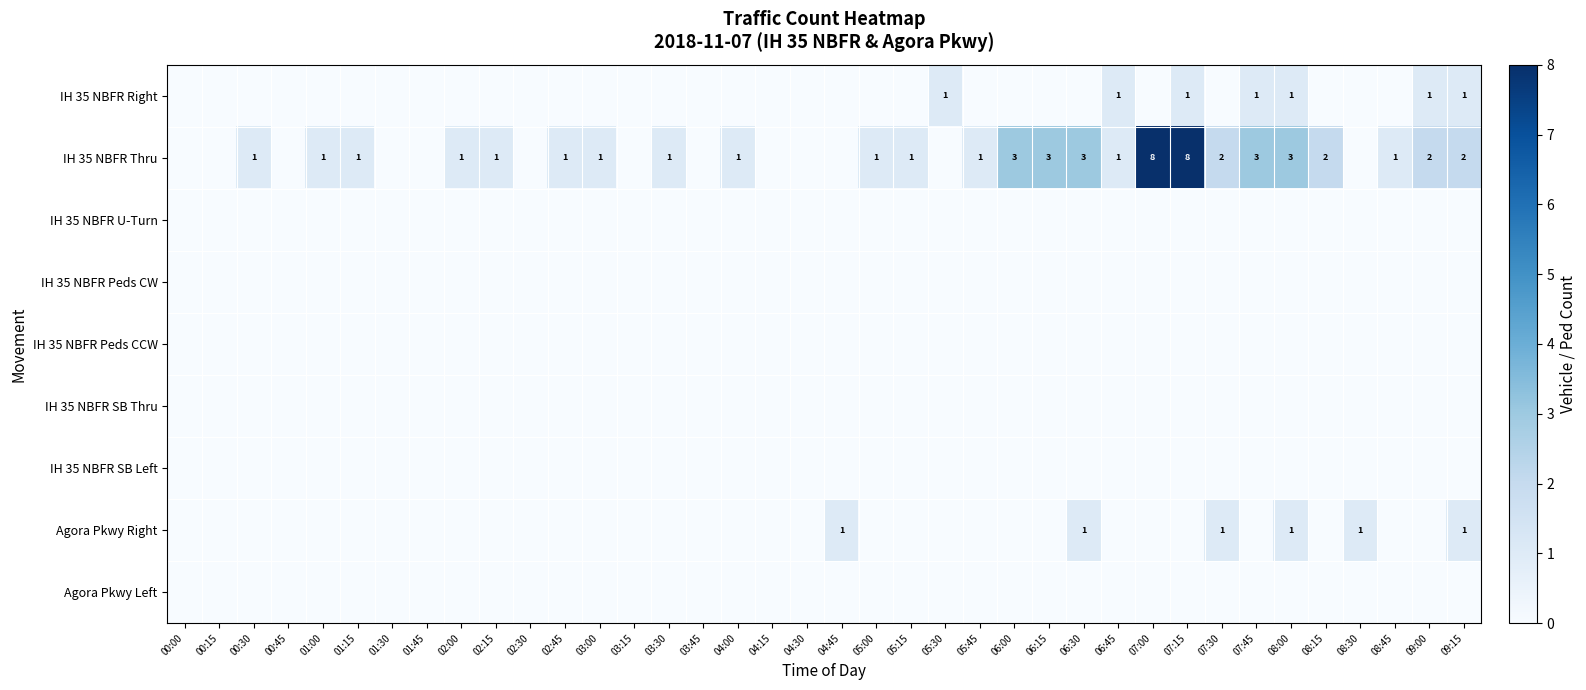

What is the difference between the Agora Pkwy Right values at 05:00 and 09:15?

1